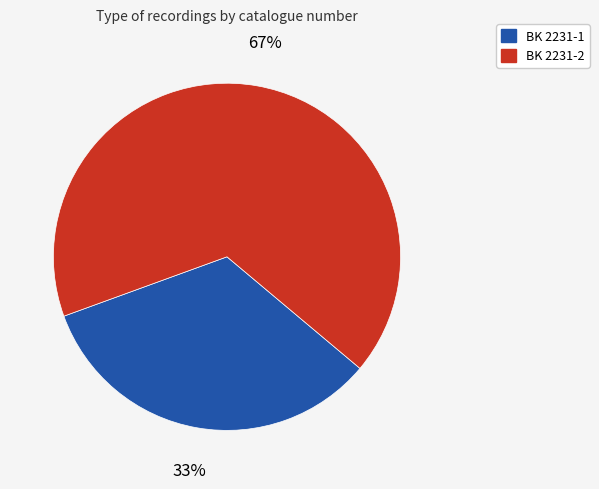

Which slice is the smallest?

BK 2231-1